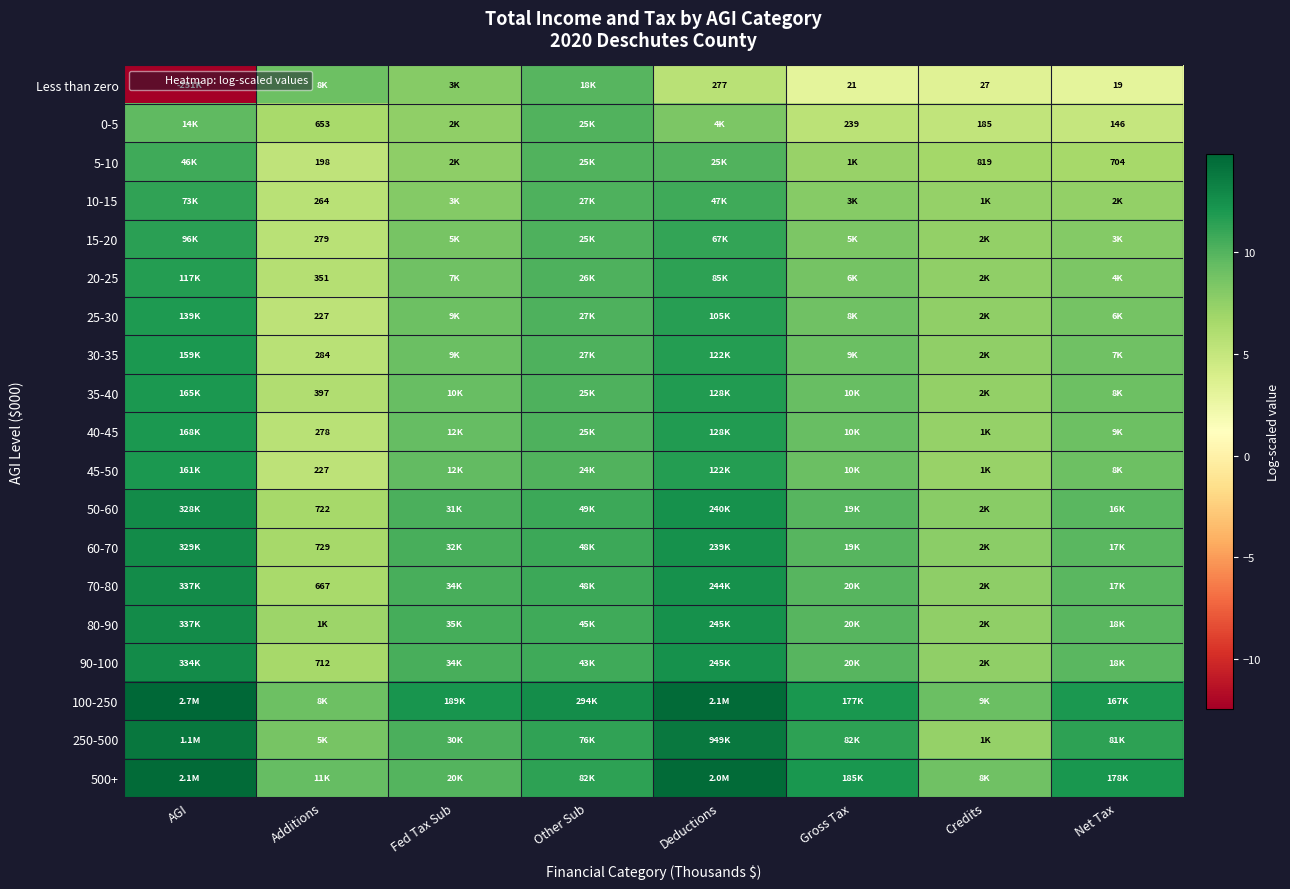

True or false: 25-30 has a value of 5.4 at Additions.

True